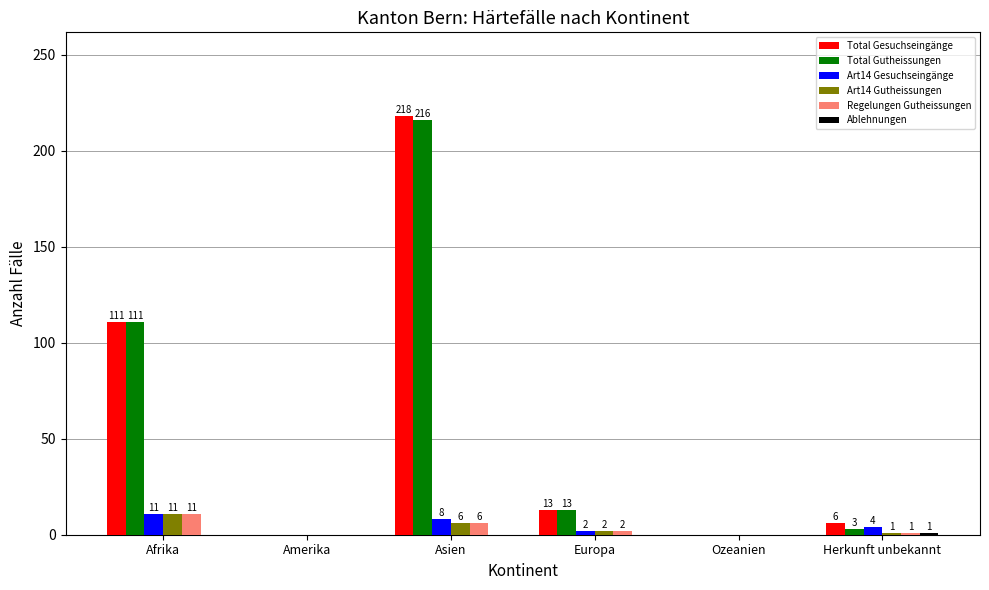

What is the total value across all series at Afrika?

255